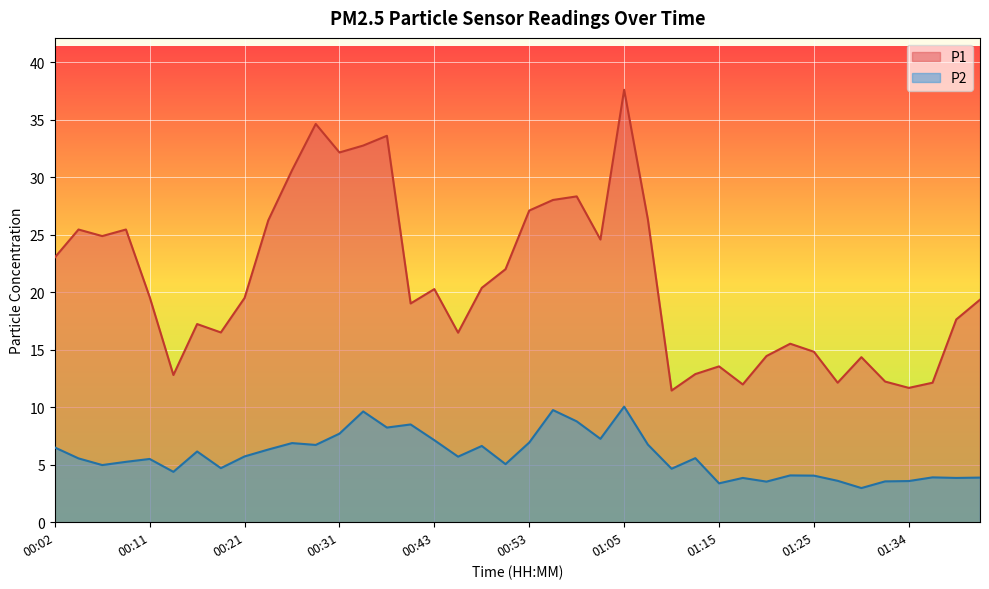

Which category has the lowest value in the P1 series?

01:10